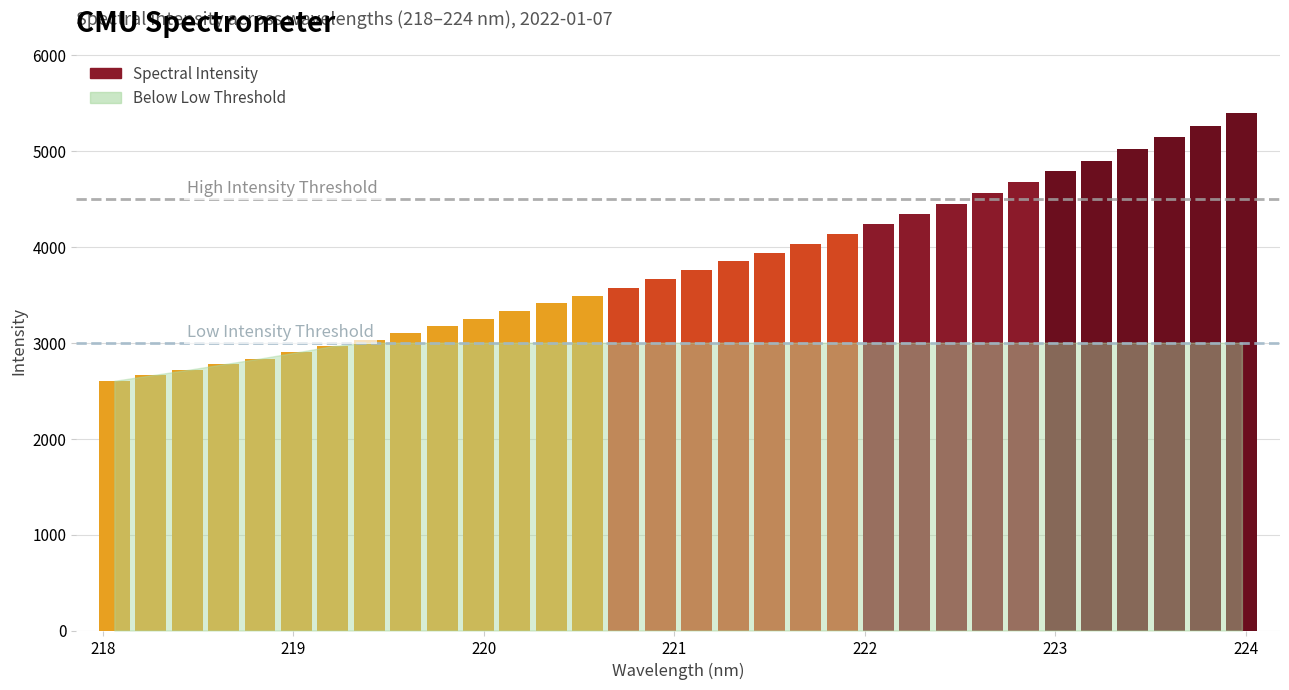

What is the difference between the values at 223.2172 and 221.8812?

765.7